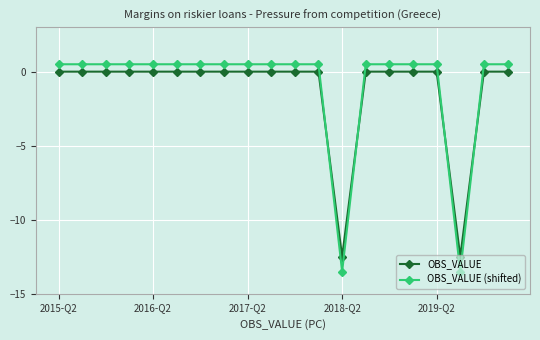

What is the highest value of the OBS_VALUE (shifted) series?

0.5